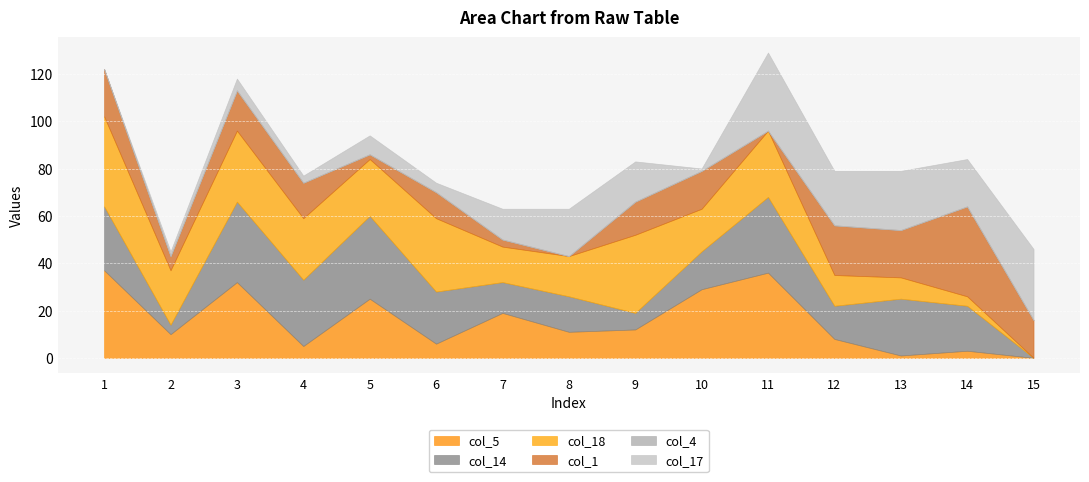

How many distinct data groups are displayed?

6